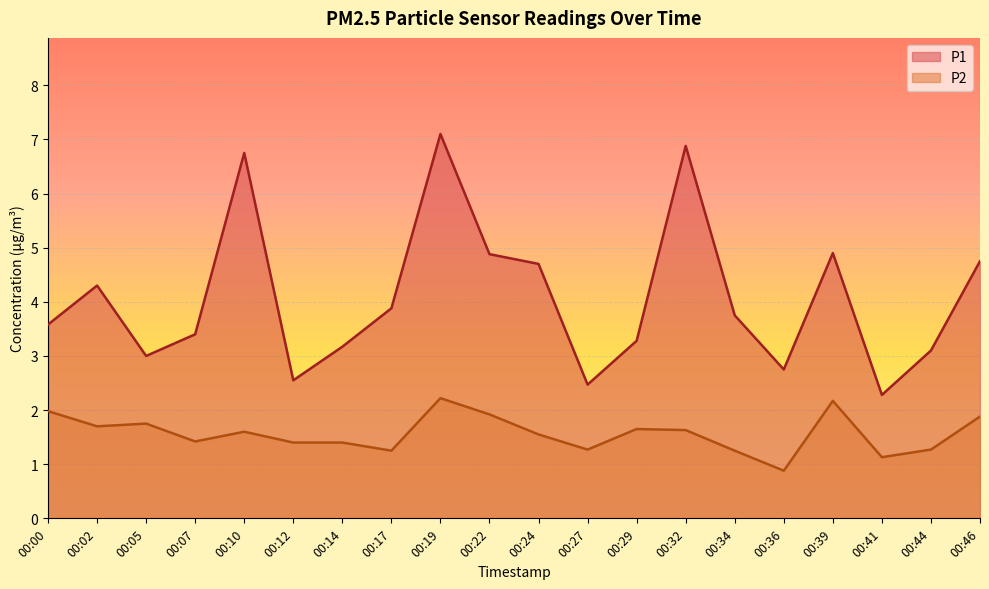

What is the average value of the P2 series?

1.6